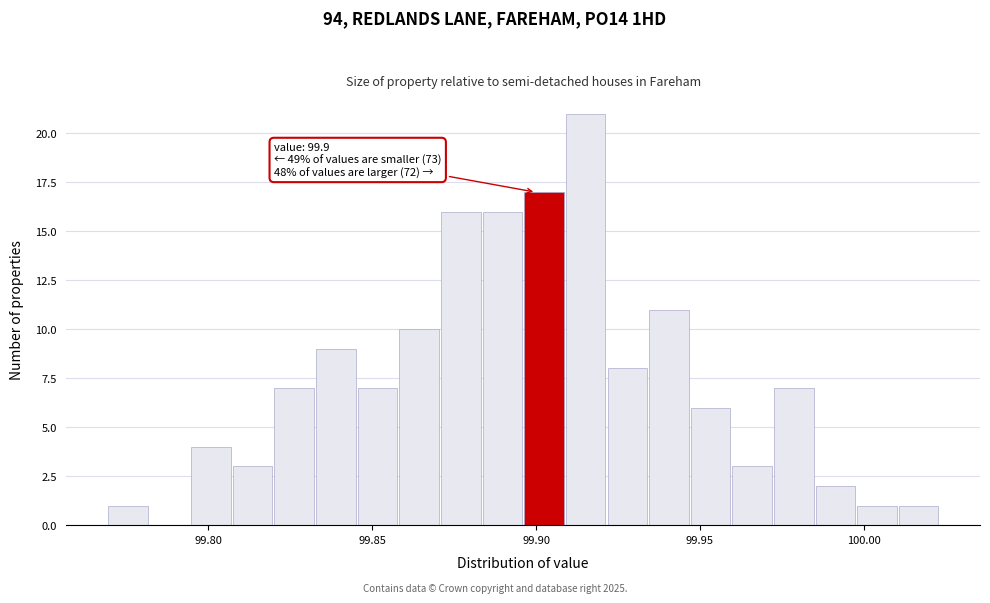

Read against the x-axis, roughly where is the centre of the tallest bar?

99.915